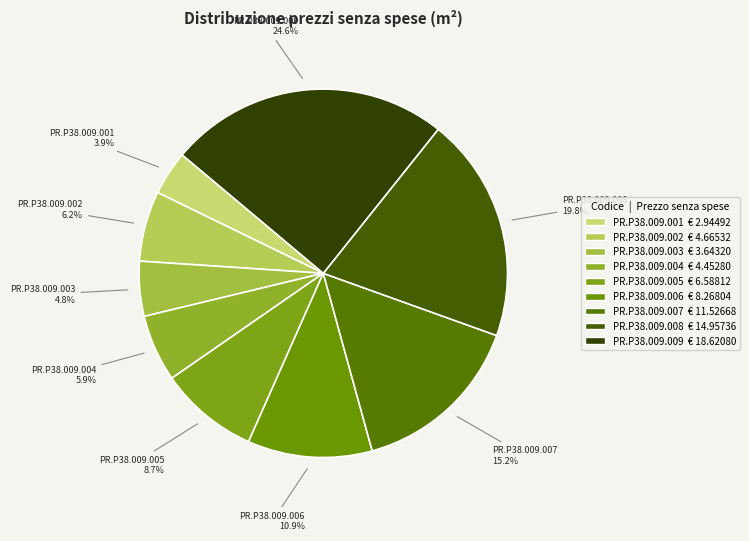

How many segments does this pie chart have?

9